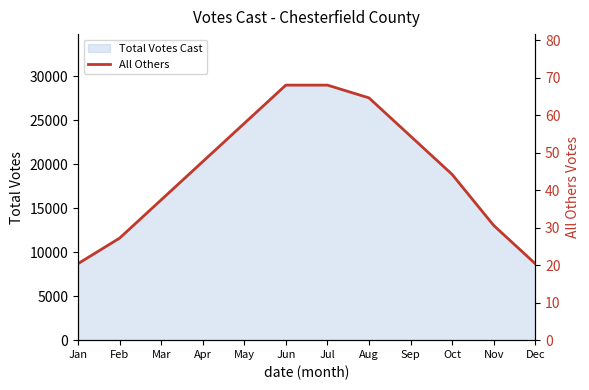

What is the difference between the values at Nov and Mar?

6.8